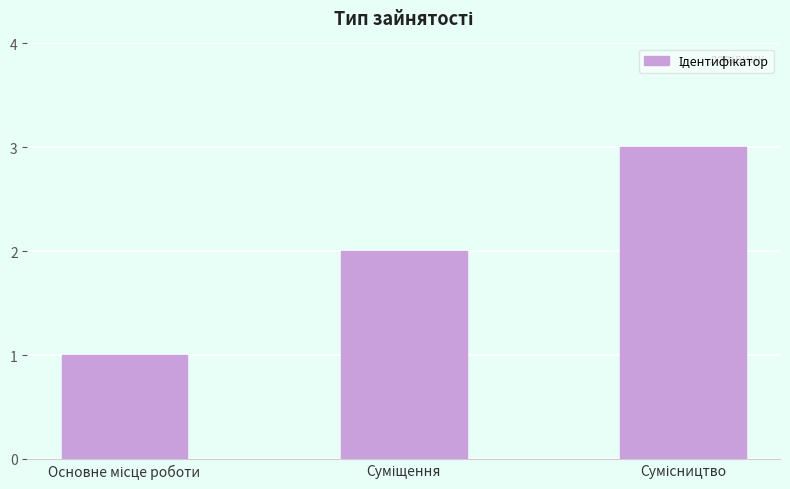

What is the difference between the maximum and minimum values?

2